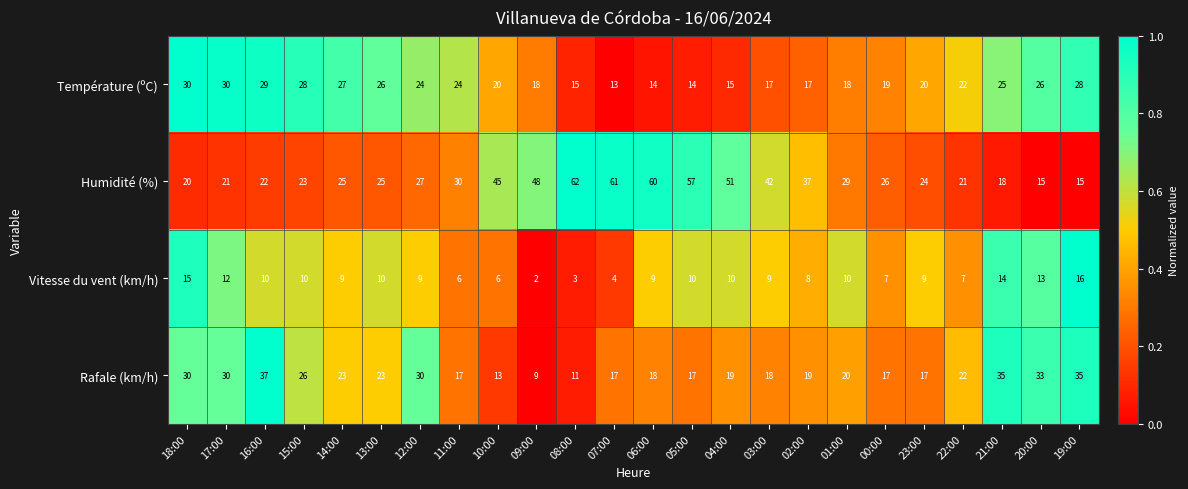

What is the spread (max minus min) of values at 01:00?

19